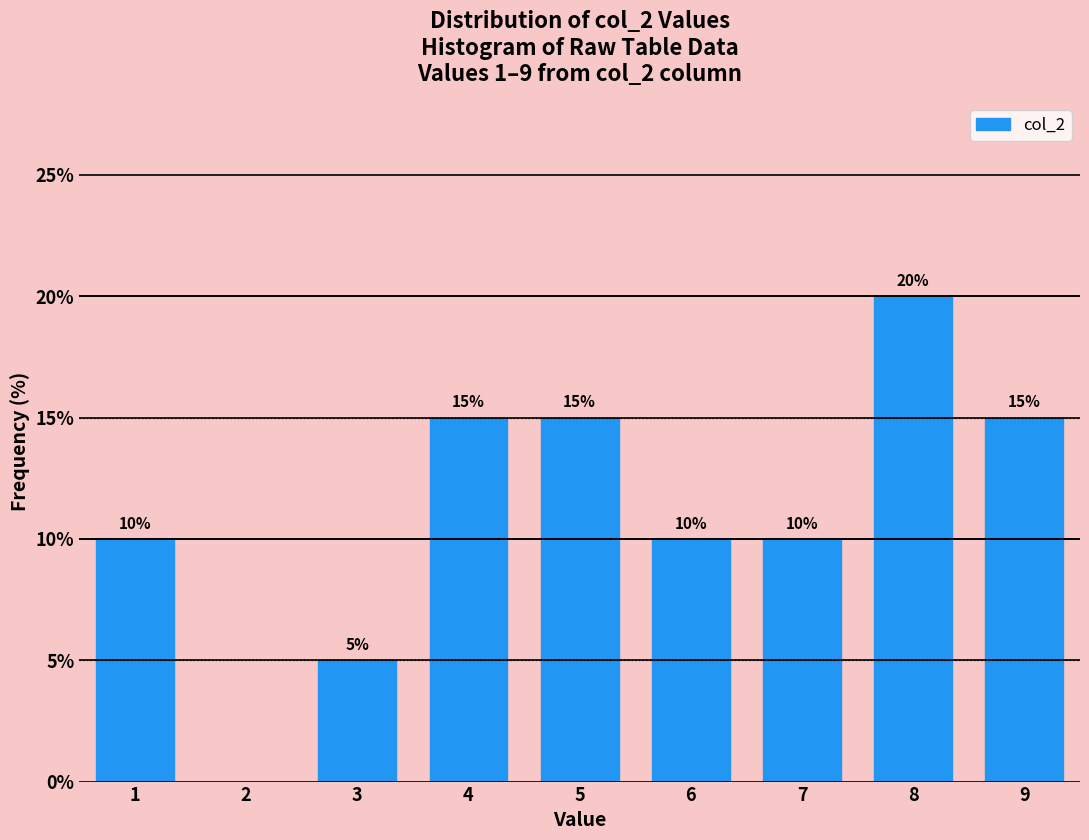

Reading right to left, what are all the values shown in this chart?

9=15	8=20	7=10	6=10	5=15	4=15	3=5	1=10